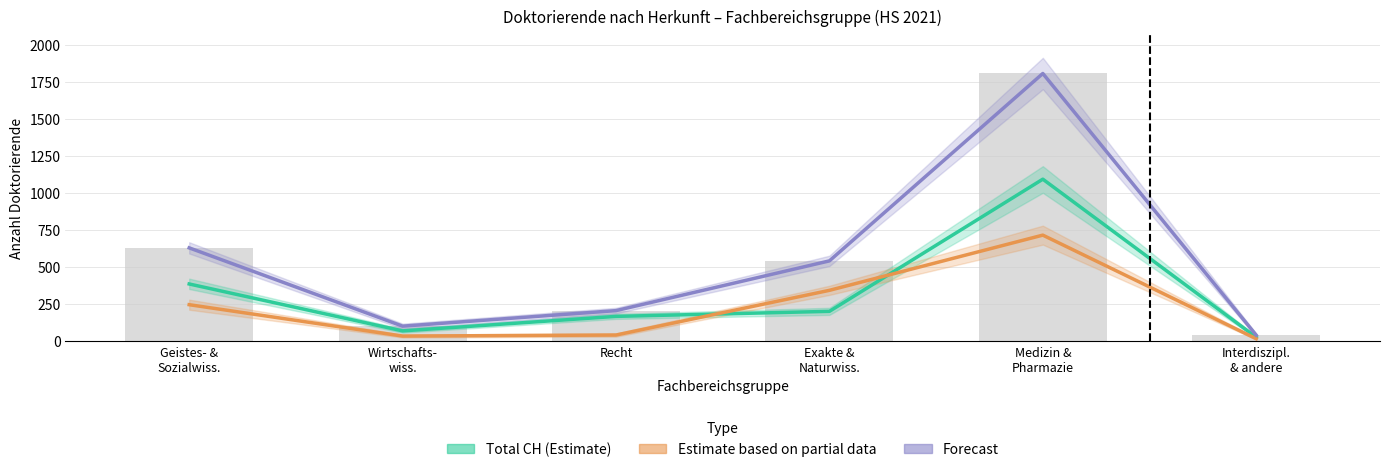

What is the average value of the Estimate based on partial data series?

231